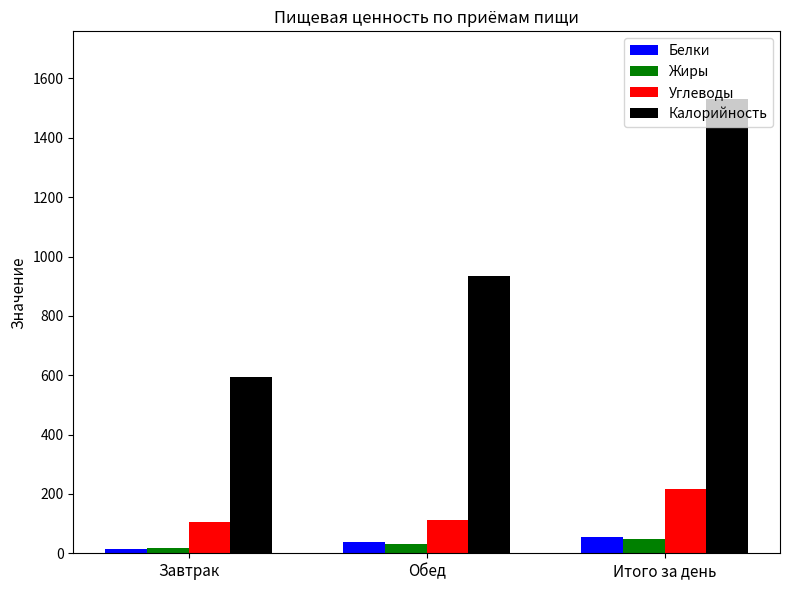

How many series are shown in this chart?

4